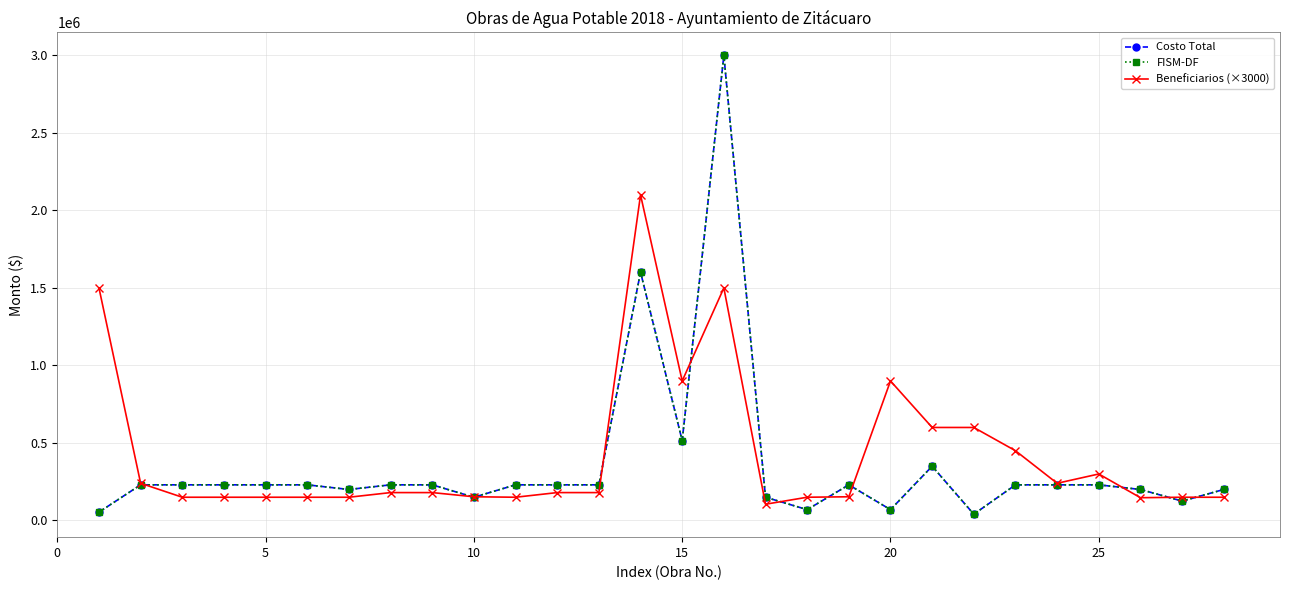

What is the highest value of the FISM-DF series?

3000000